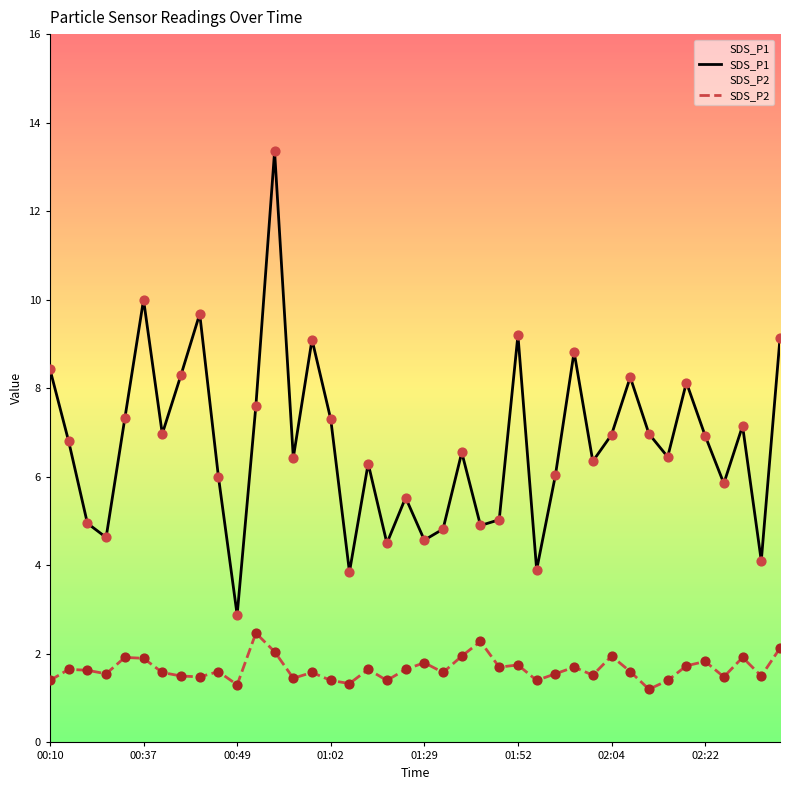

What are all the series names shown in the legend?

SDS_P1, SDS_P2